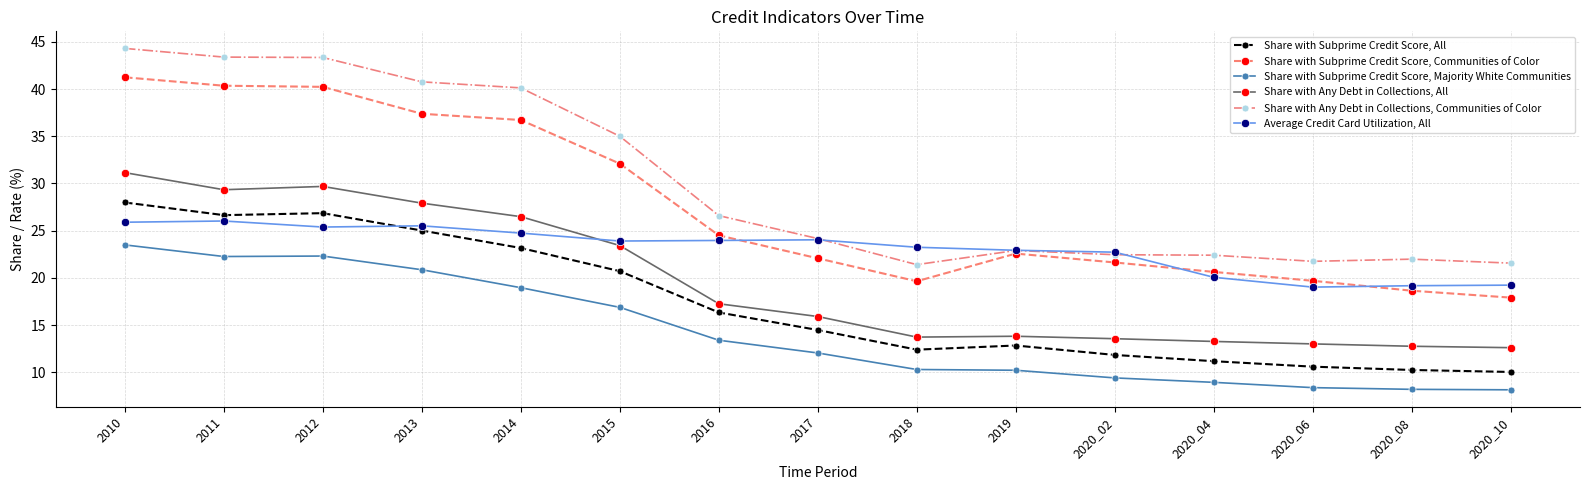

Where does the Share with Any Debt in Collections, All series first go above 15?

2010